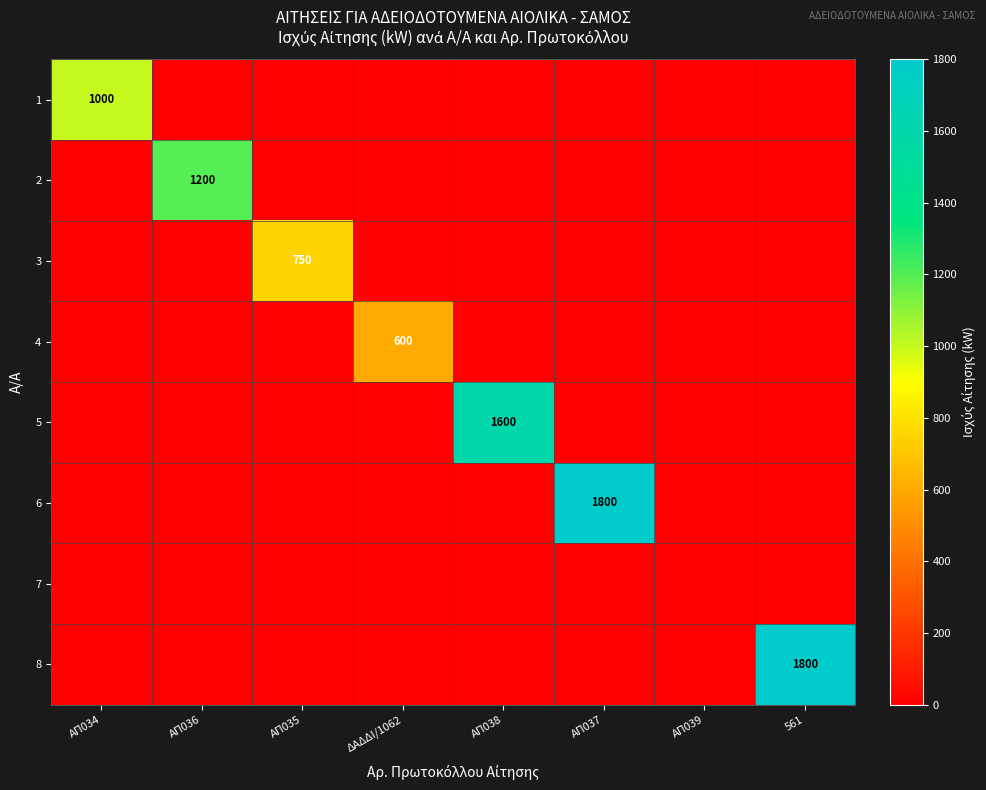

Count the number of data series in this chart.

8